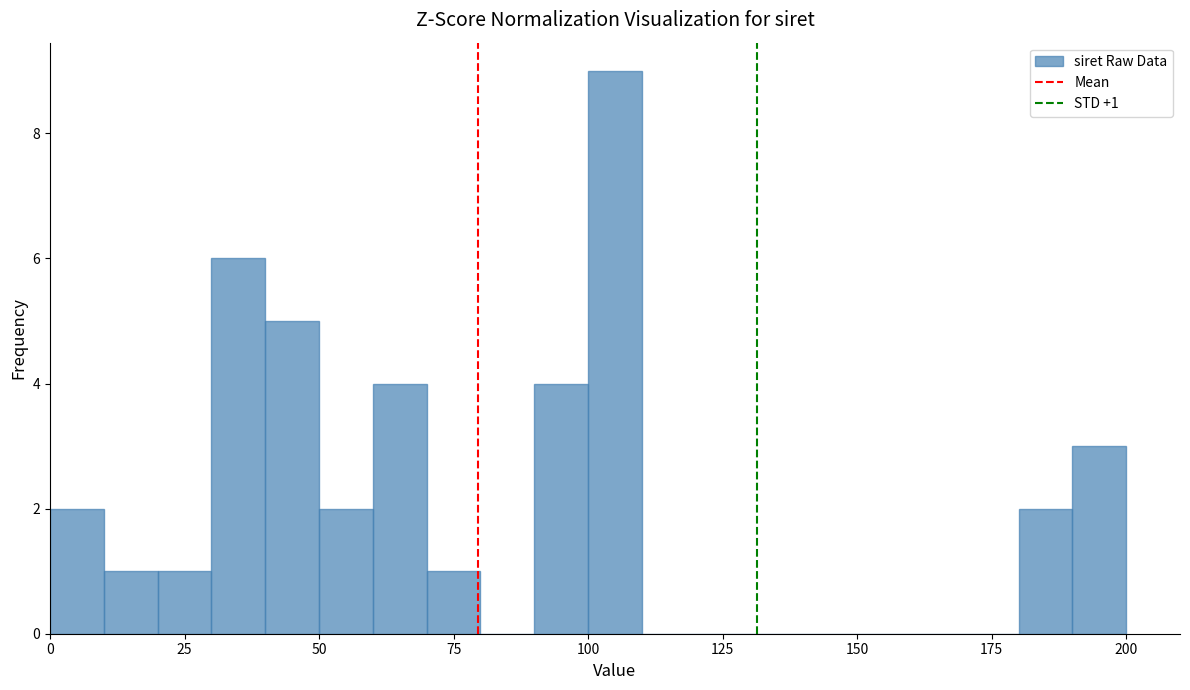

Read against the x-axis, roughly where is the centre of the tallest bar?

105